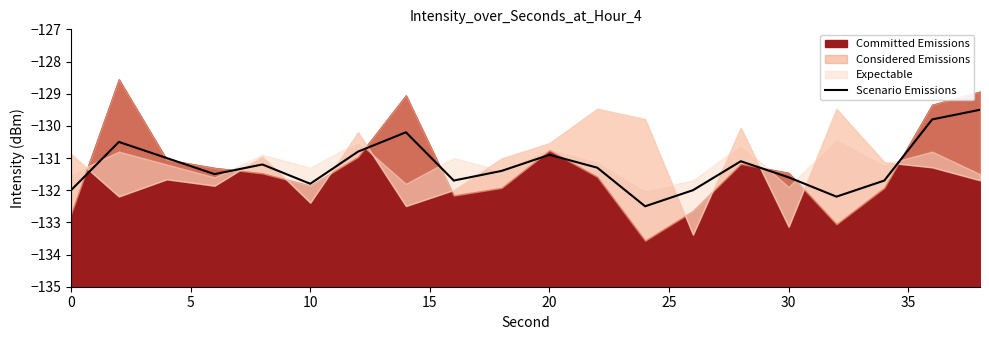

What is the lowest value of the Scenario Emissions series?

-132.5